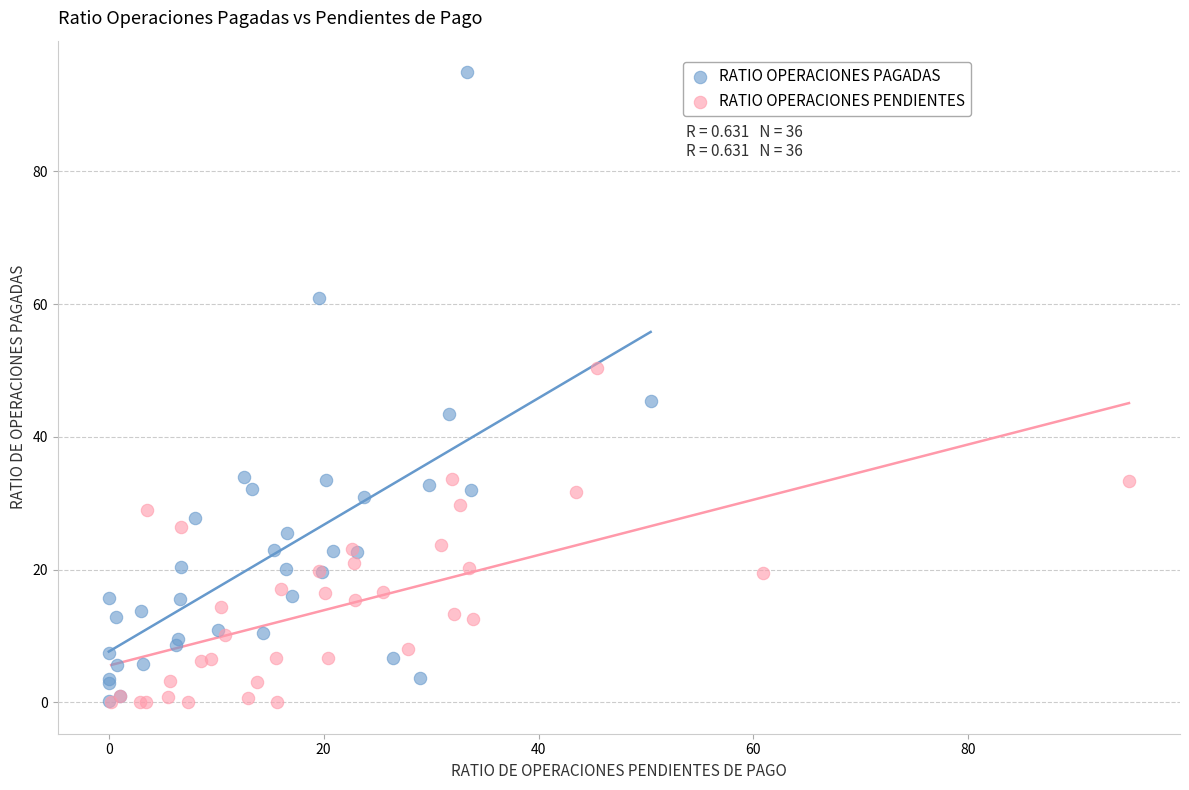

Which series has the largest Y range (max minus min)?

RATIO OPERACIONES PAGADAS